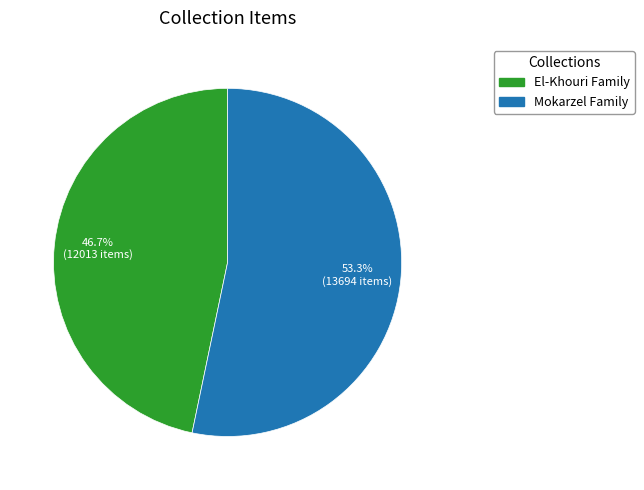

To the nearest percent, what is the difference between the El-Khouri Family and Mokarzel Family slice percentages?

7%